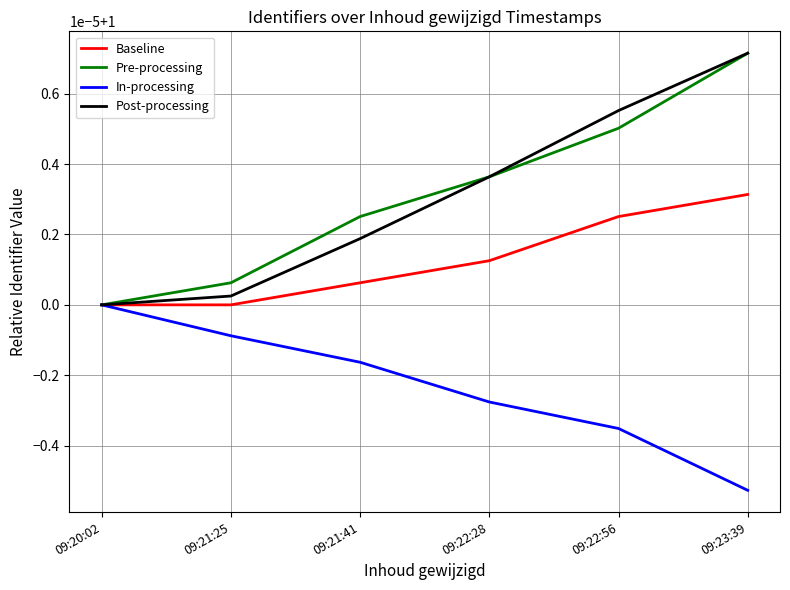

Which series changed the most between 09:21:25 and 09:22:28?

Post-processing